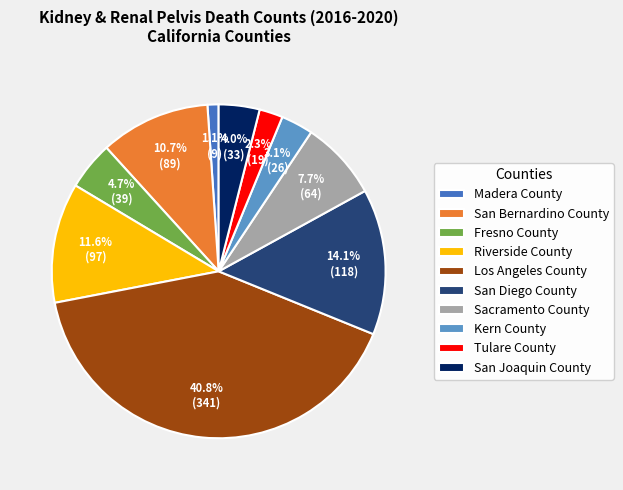

Is Riverside County the majority of the pie?

No